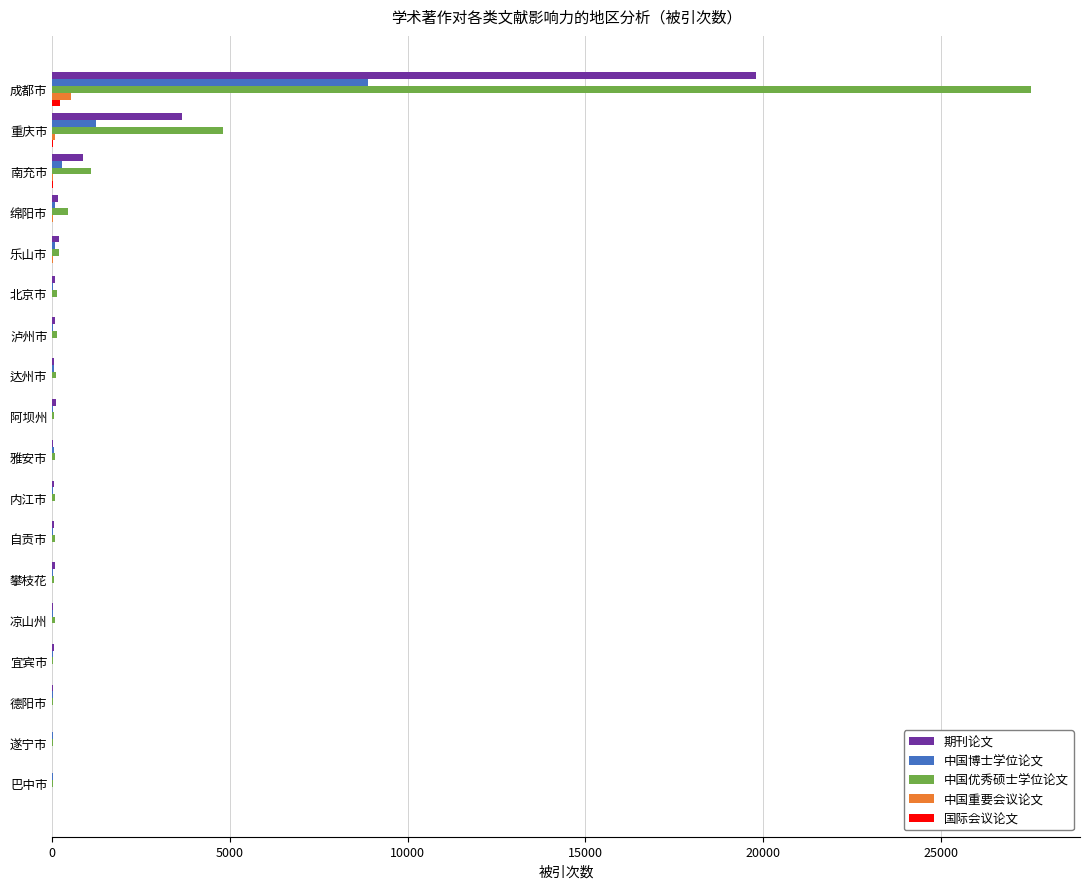

At which label is 中国优秀硕士学位论文 closest to 13774?

重庆市